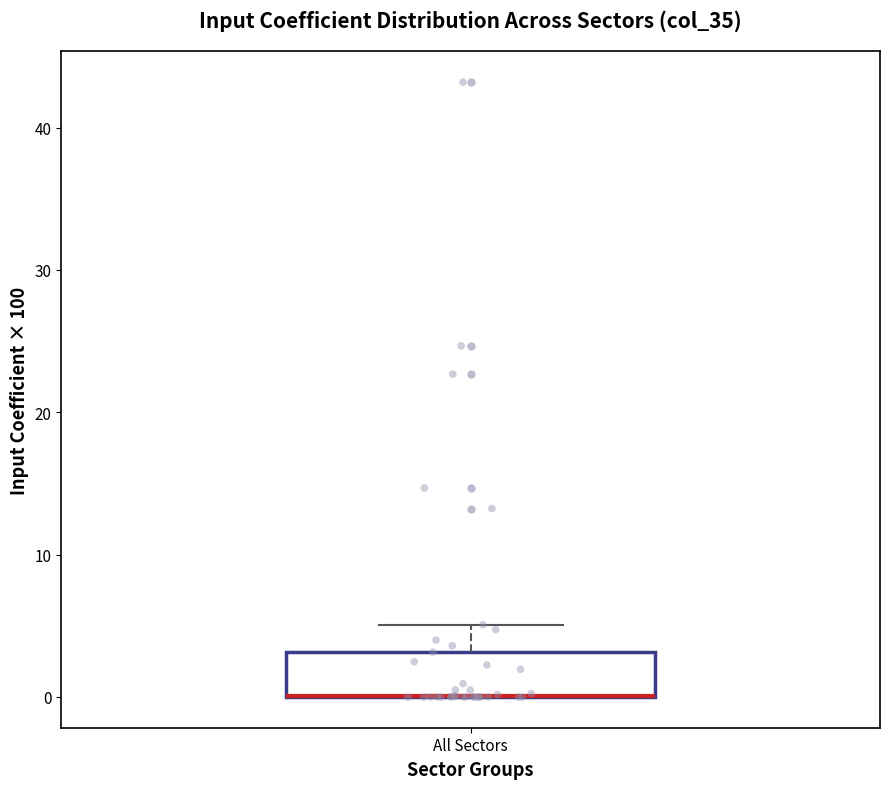

Read this box plot against the y-axis: the position of the median line, the range covered by the box, and the ends of both whiskers. The values are not printed on the chart, so give them approximately, as read against the axis.

median 0 (drawn on the box's lower edge), box 0 to 3, whiskers 0 to 5